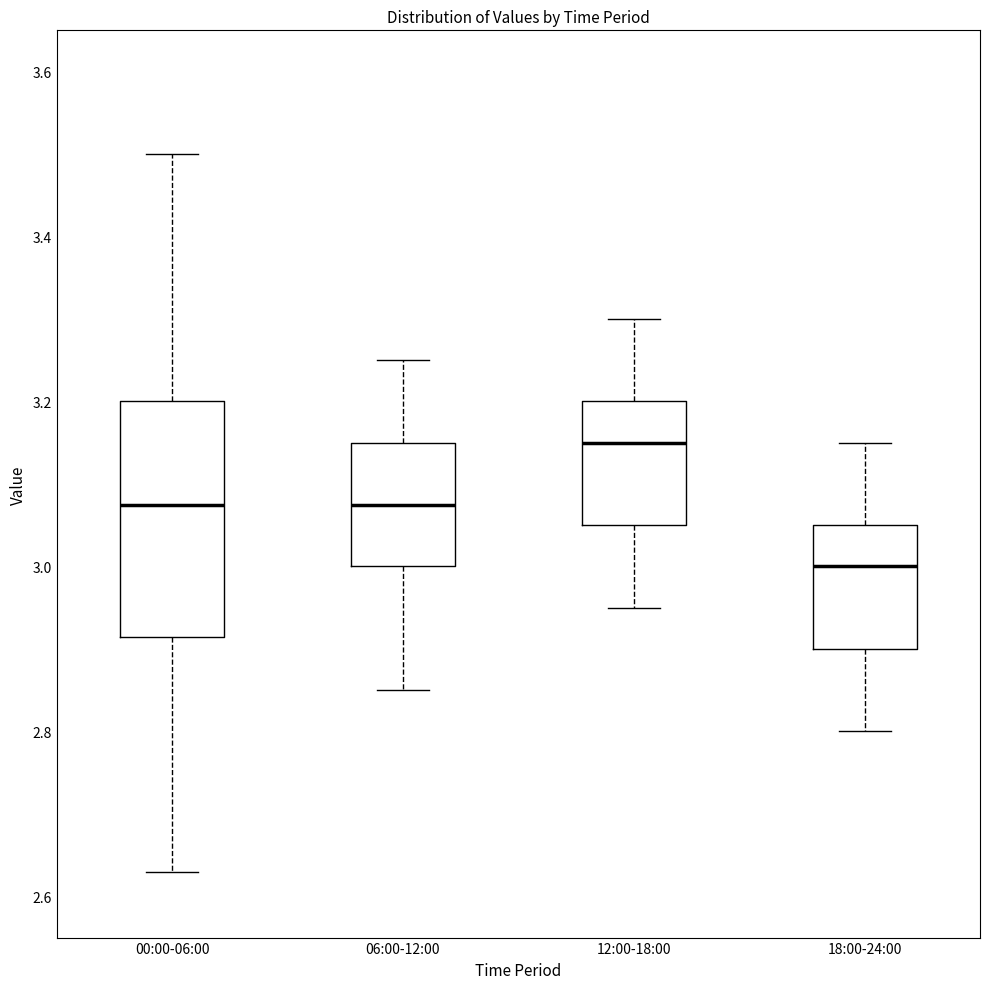

Where does the upper whisker of the box for 06:00-12:00 end on the y-axis? The values are not printed on the chart, so give them approximately, as read against the axis.

3.26